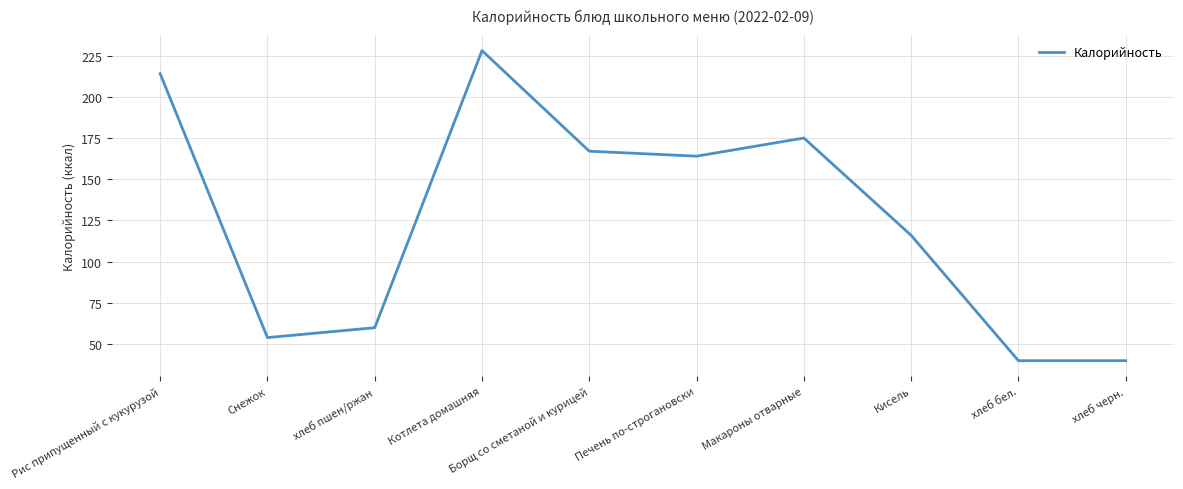

Count the number of categories in the chart.

10